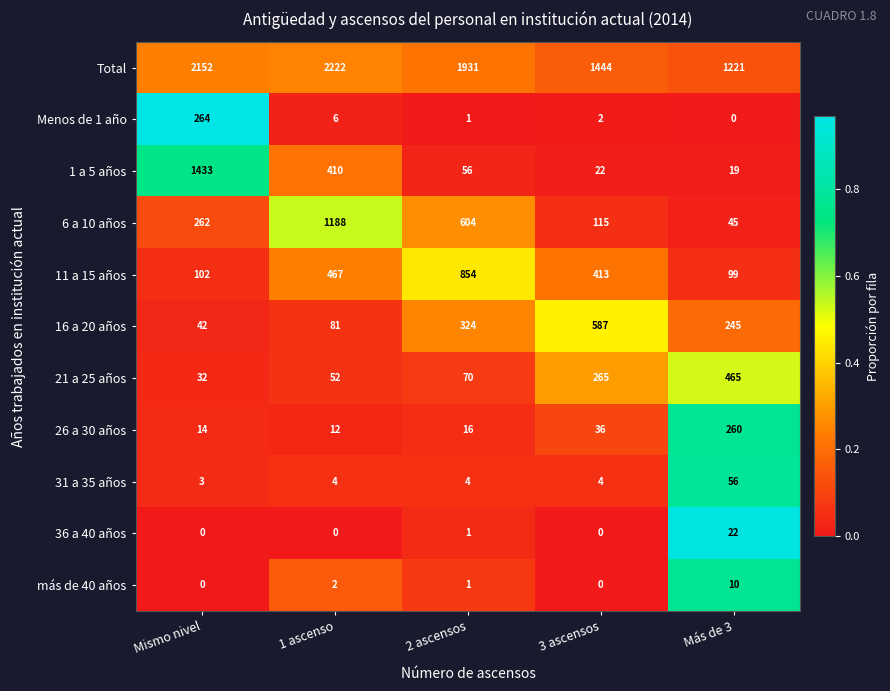

What is the spread (max minus min) of values at 2 ascensos?

1930